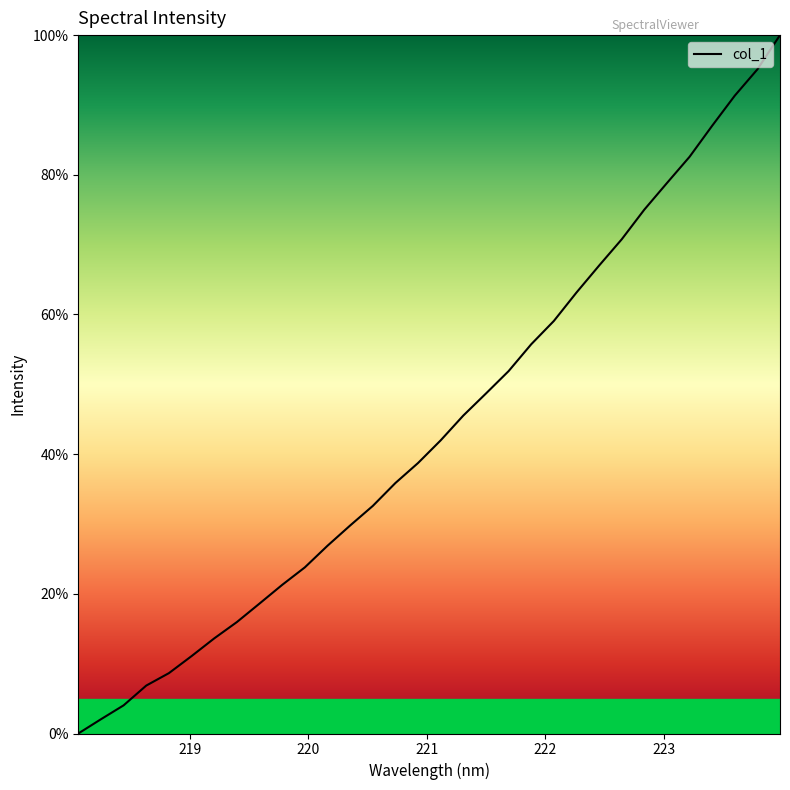

What is the difference between the maximum and minimum values?

100.0